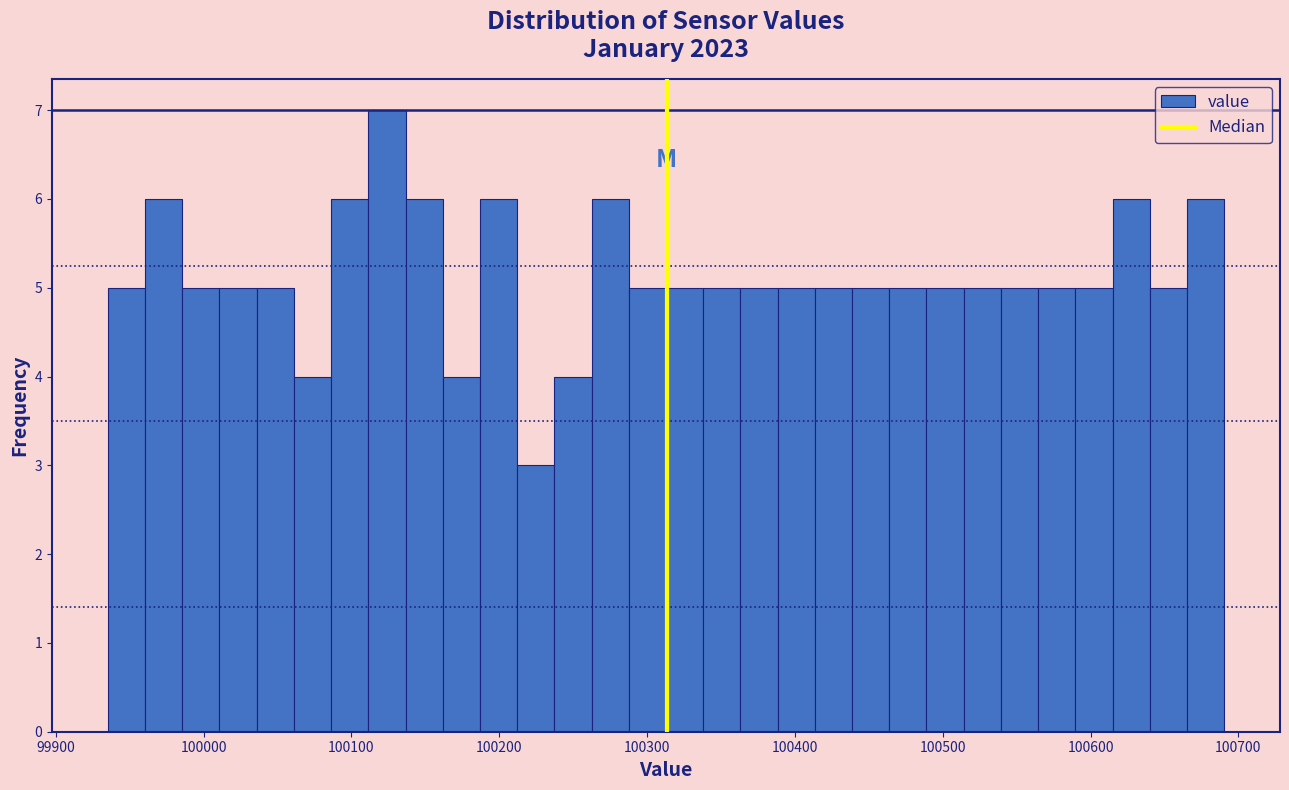

Around what value on the x-axis is the tallest bar? Give the approximate position of its centre, as read against the axis.

100120